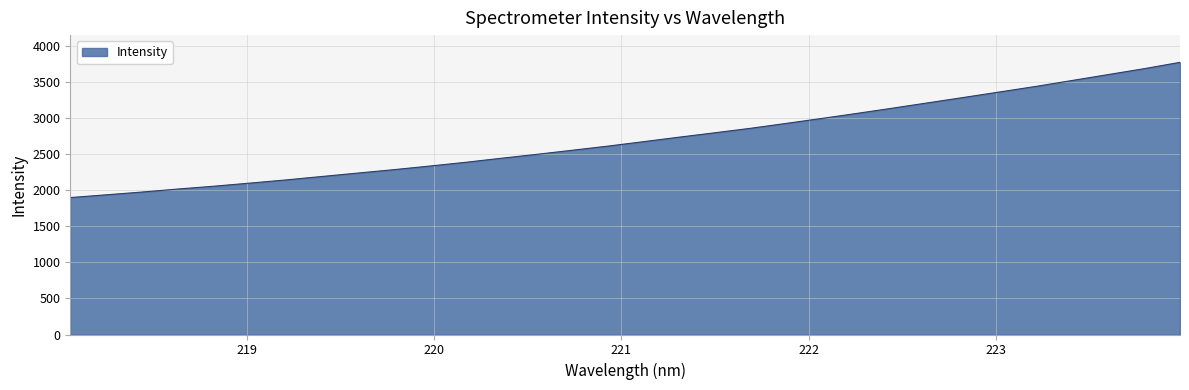

True or false: the data has more than 2 interior local peaks.

False